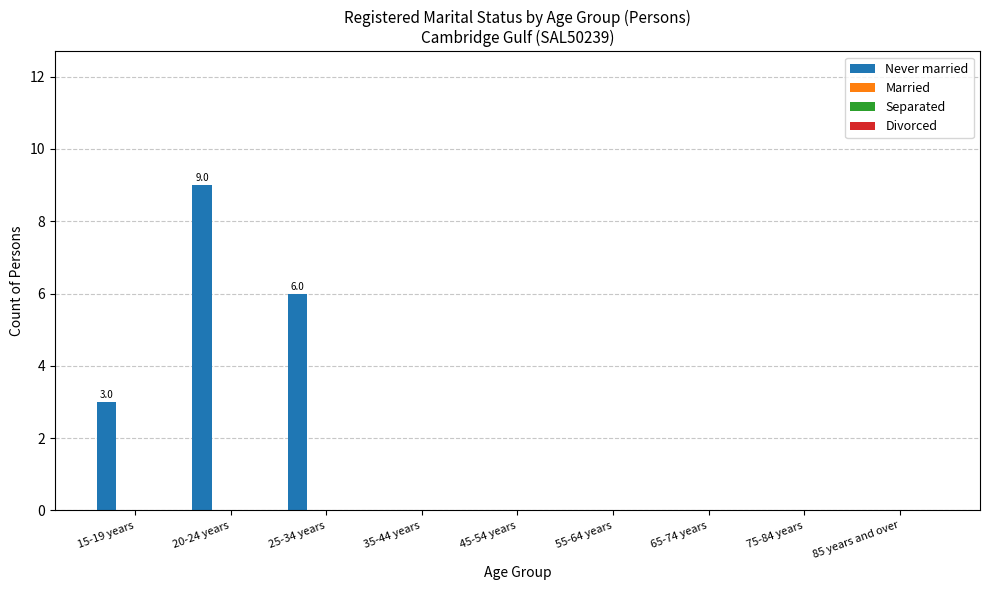

What is the greatest value displayed?

9